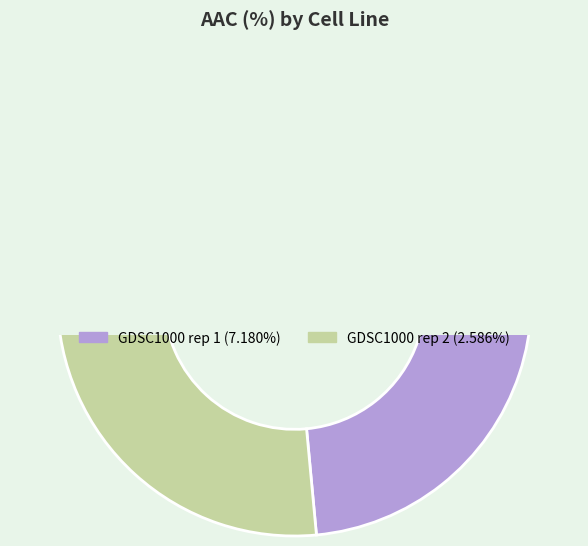

To the nearest percent, what portion does GDSC1000 rep 1 represent?

74%